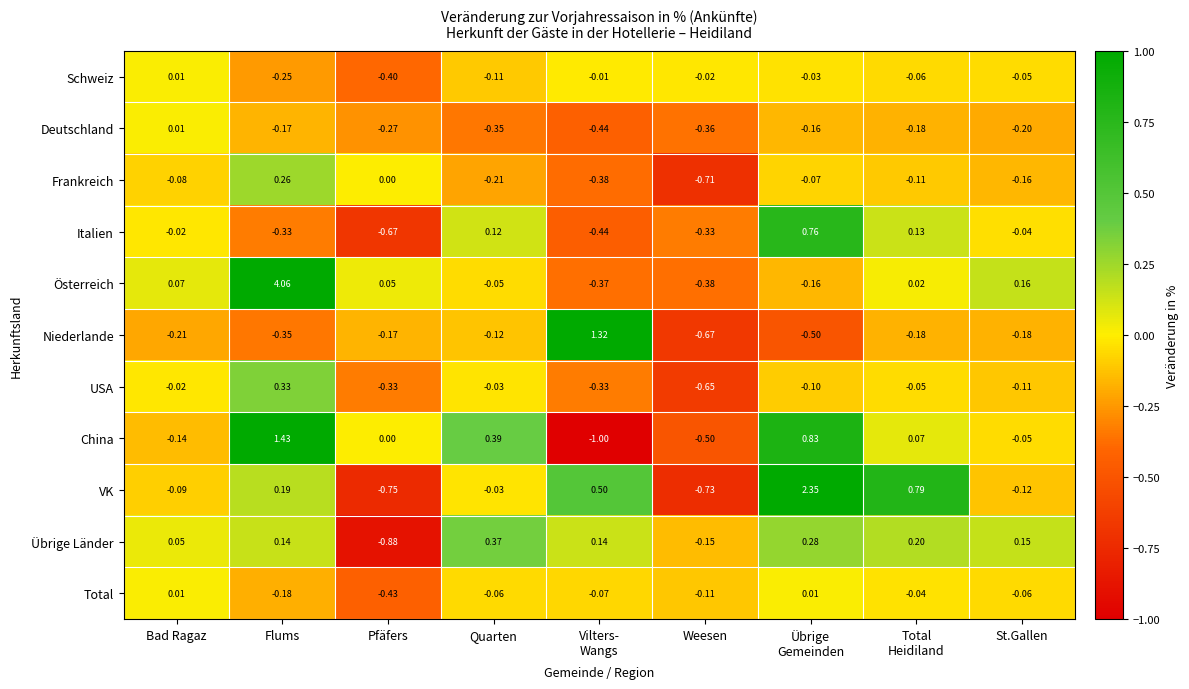

Between Bad Ragaz and Weesen, which series saw the biggest shift?

VK